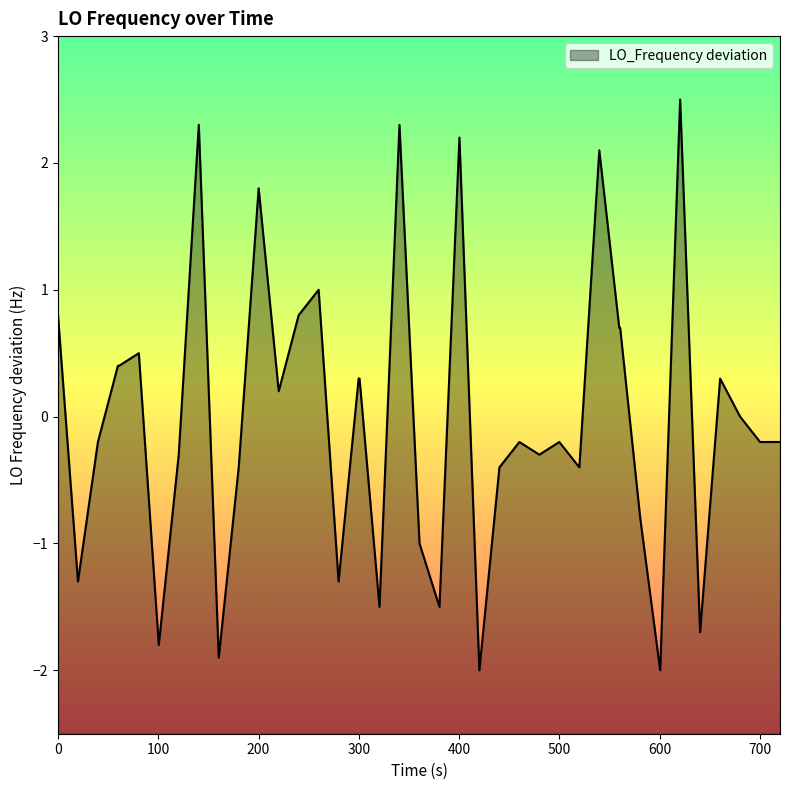

What is the maximum value shown in the chart?

2.5